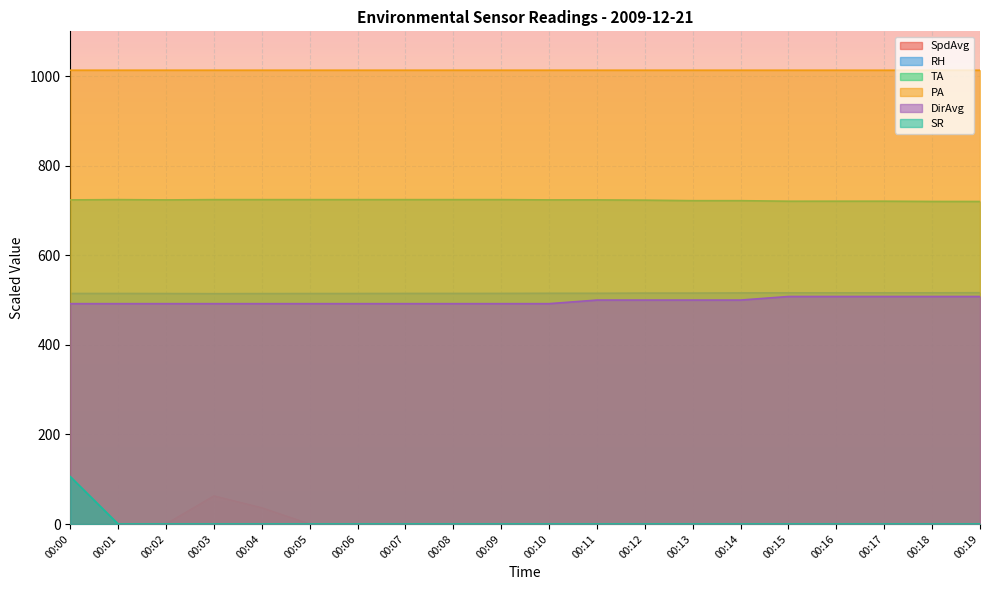

What is the value of the PA point at the 8th from the left?

1013.2